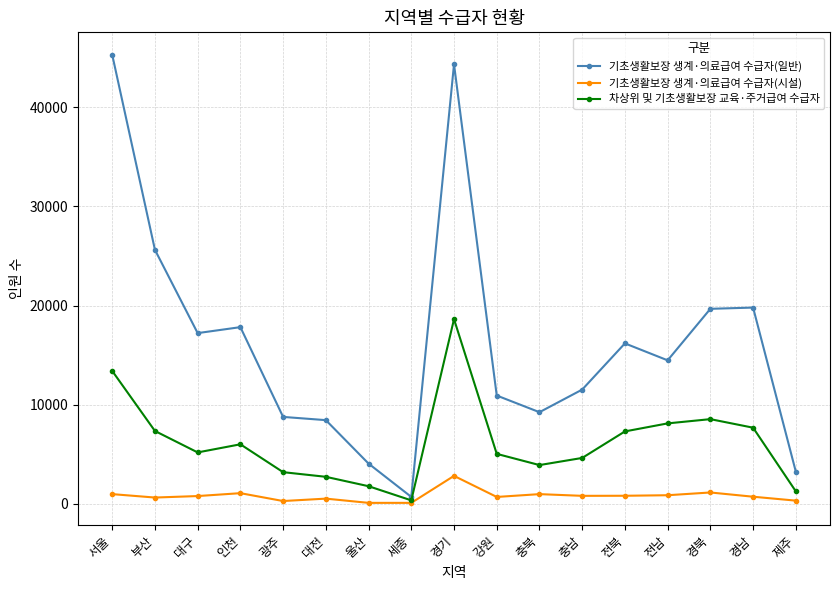

At which label does 기초생활보장 생계·의료급여 수급자(시설) first exceed 798?

서울